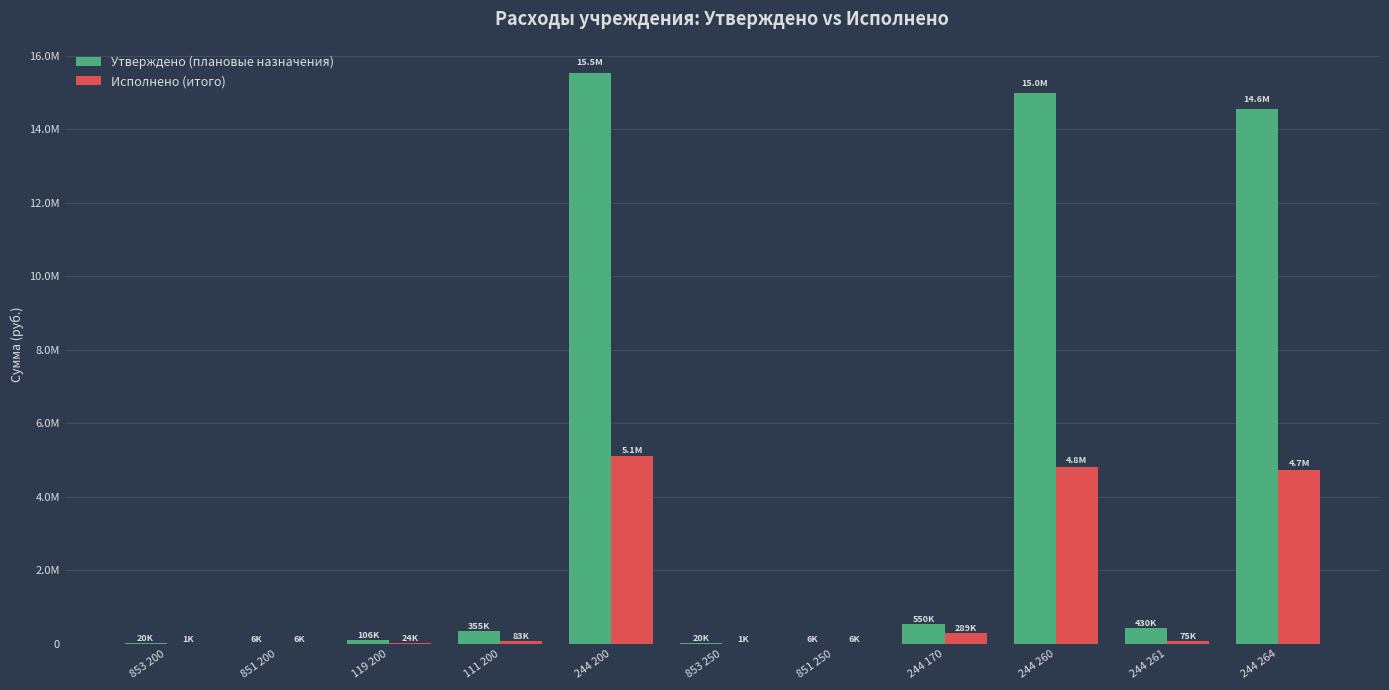

What is the label of the 10th bar from the left?

244 261